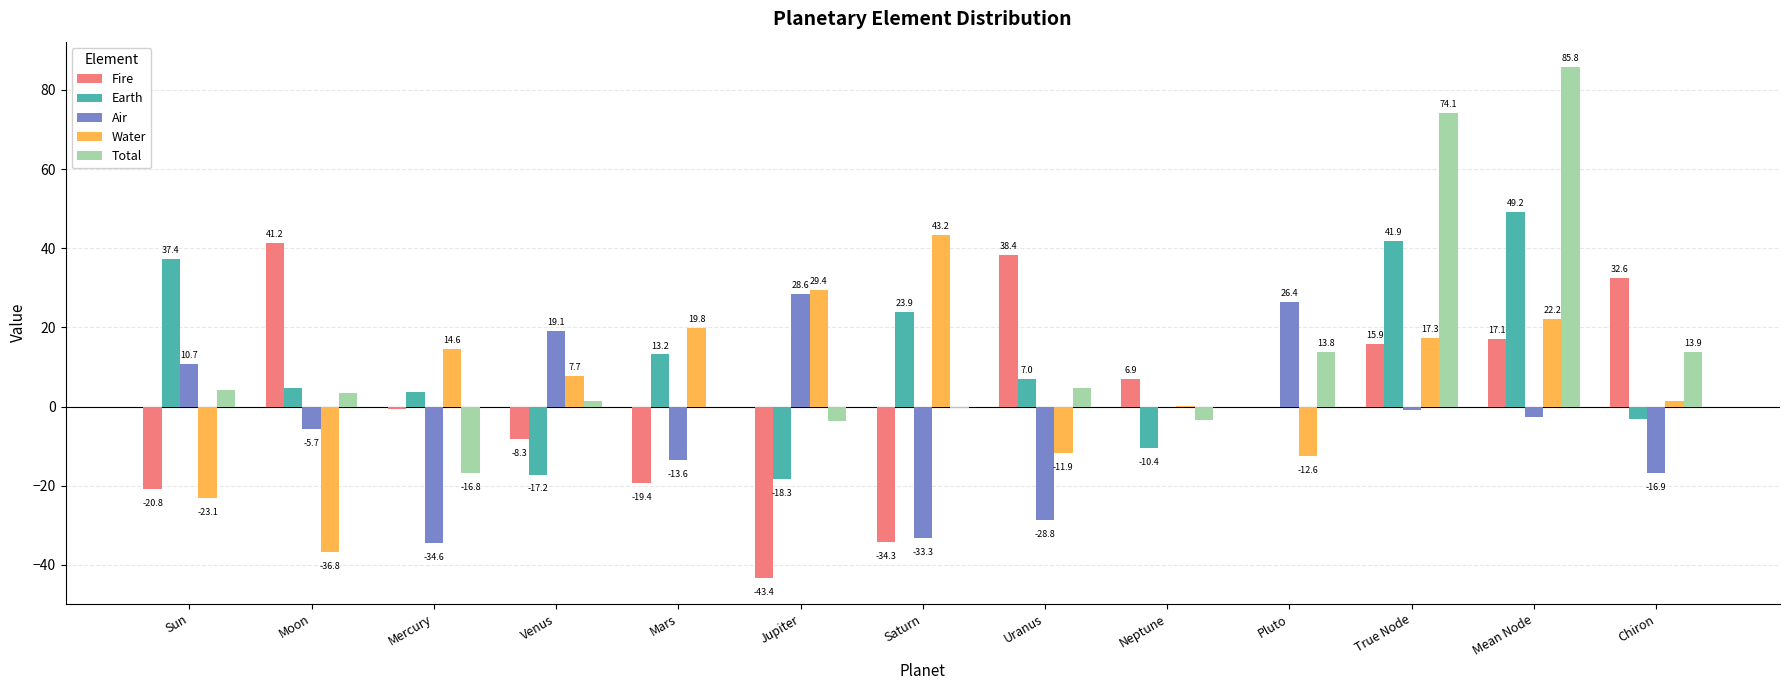

What is the total value across all series at Saturn?

-1.0